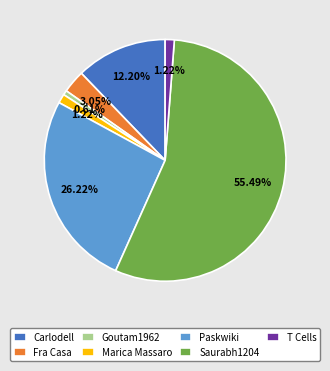

True or false: Paskwiki accounts for 41% of the total.

False